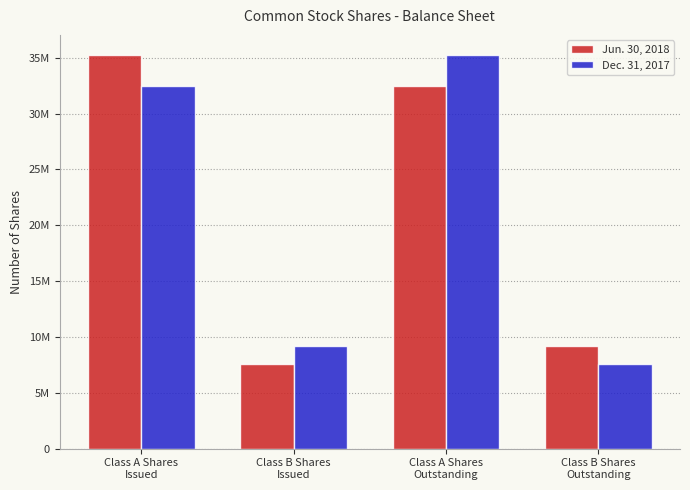

Reading right to left, transcribe all the data shown in this chart.

Jun. 30, 2018: 9155000	32486000	7574000	35280000
Dec. 31, 2017: 7574000	35280000	9155000	32486000